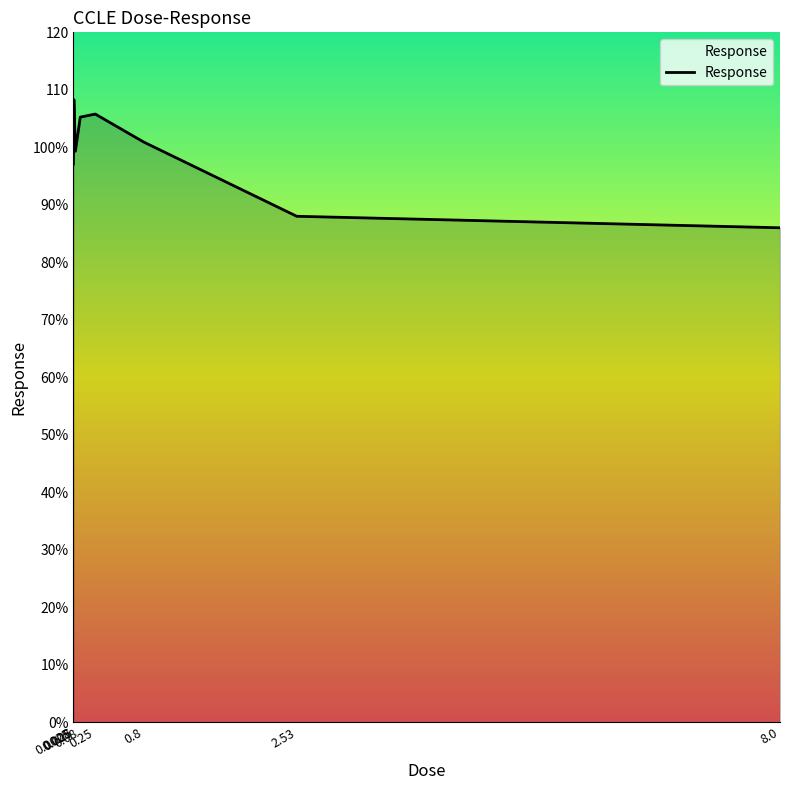

How many distinct data groups are displayed?

1